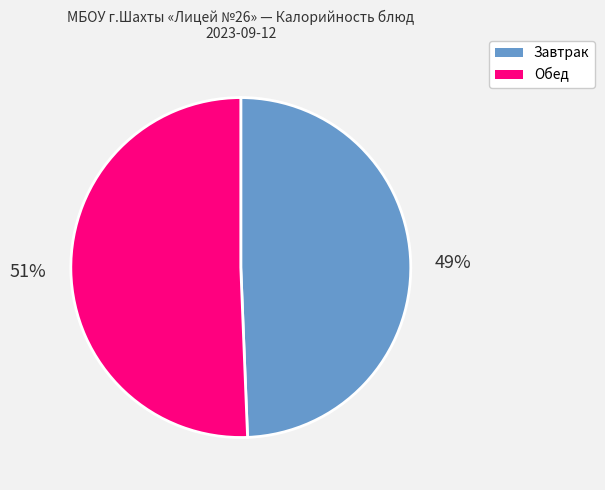

Does any single category account for the majority?

Yes